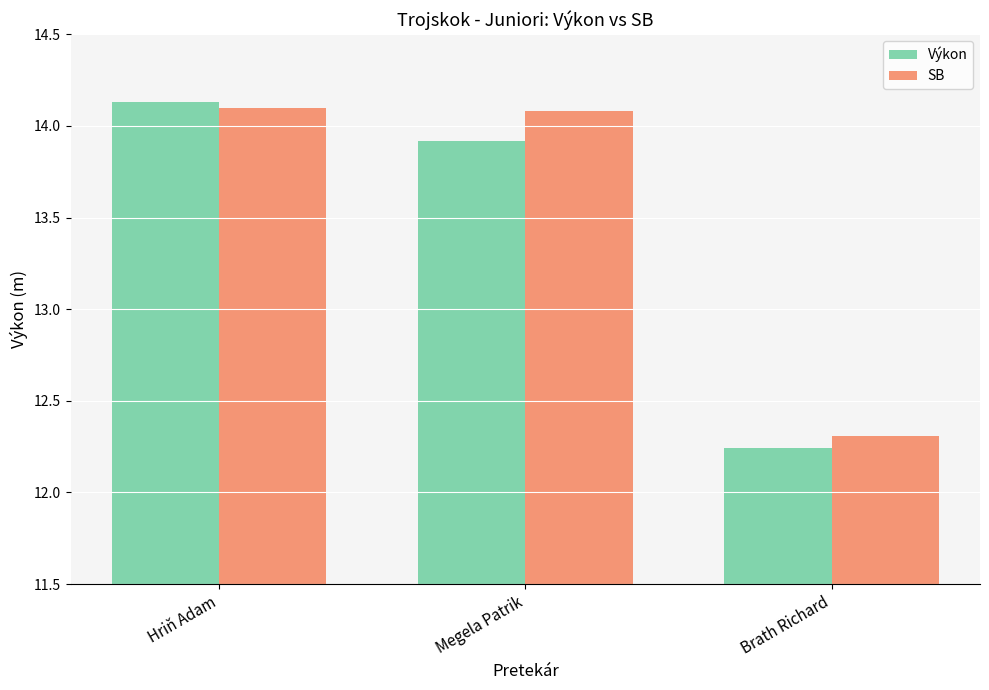

What is the minimum value for SB?

12.3